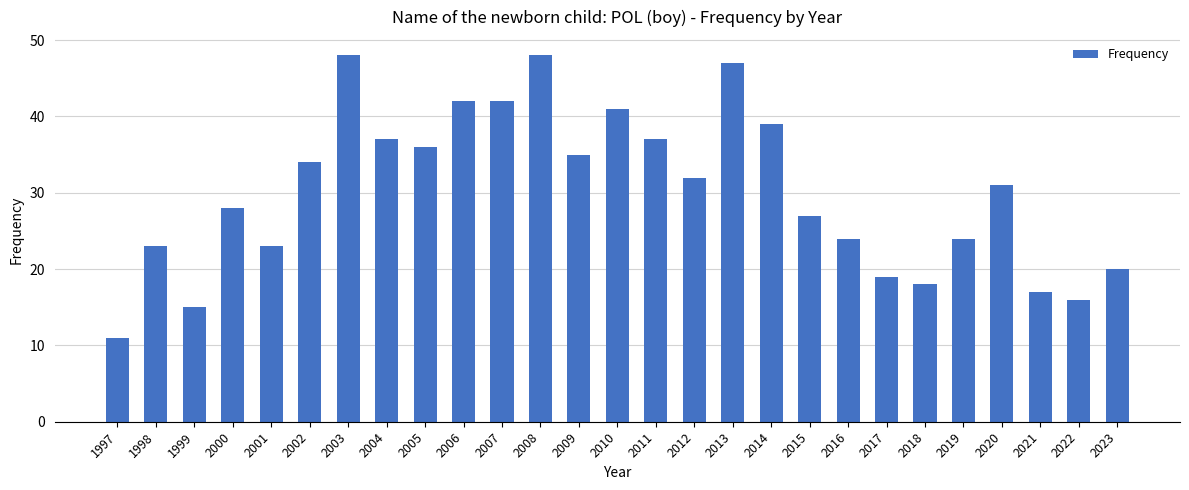

The value at 2007 is 70. True or false?

False